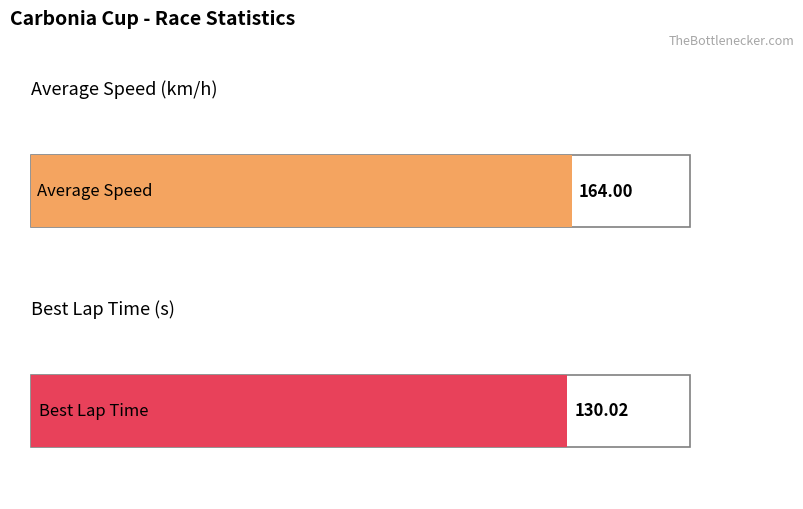

Rank the series at Libor Mad?ra? from highest to lowest value.

Average Speed, Best Lap time